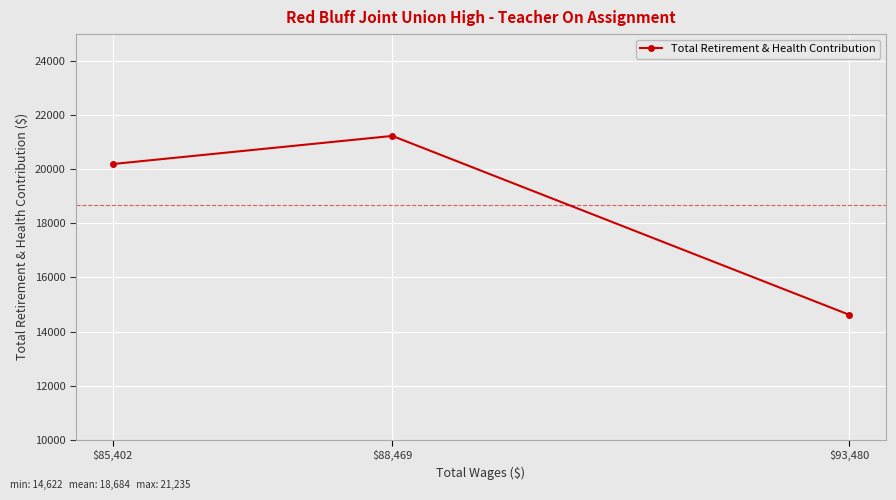

Rank the categories by value from highest to lowest.

$88,469, $85,402, $93,480